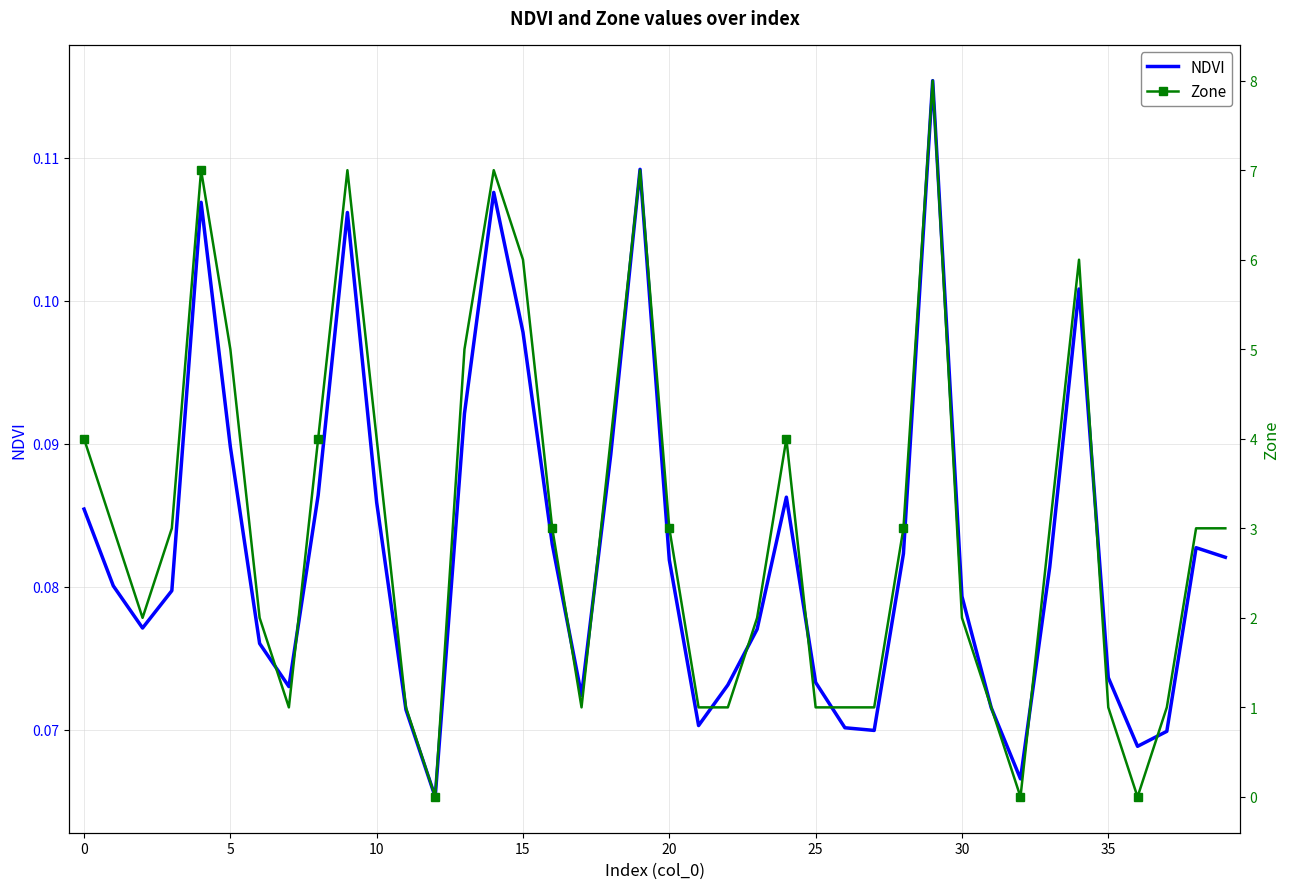

List the series in order of their peak value, highest first.

Zone, NDVI